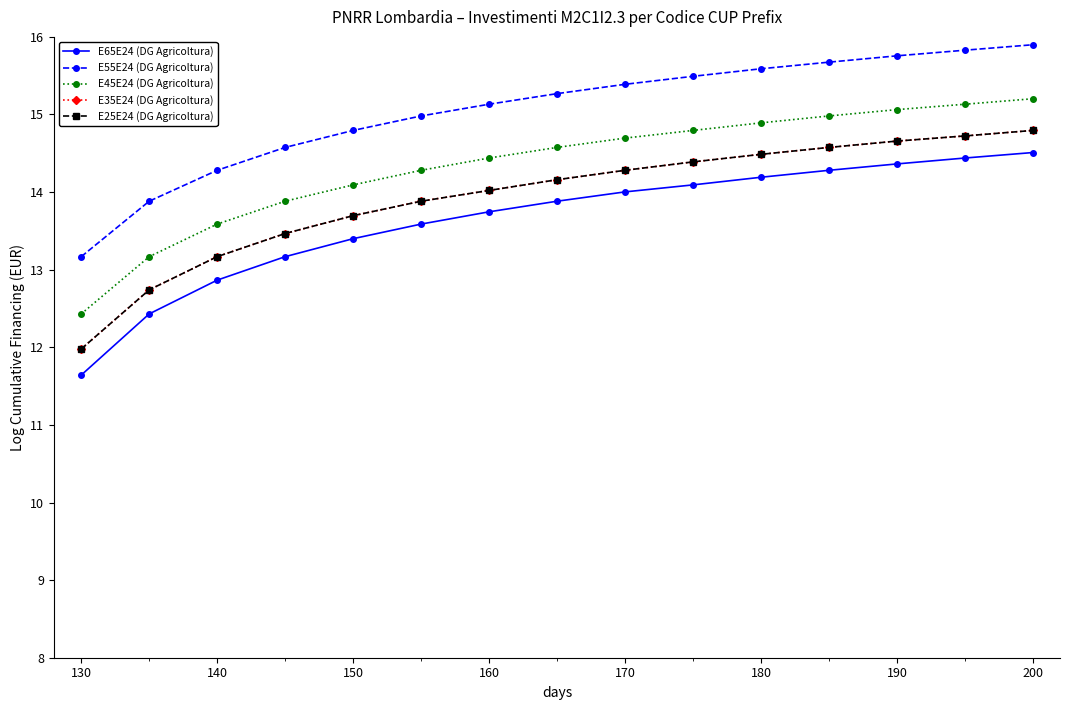

True or false: E35E24 (DG Agricoltura) has more than 2 points higher than both neighbors.

False